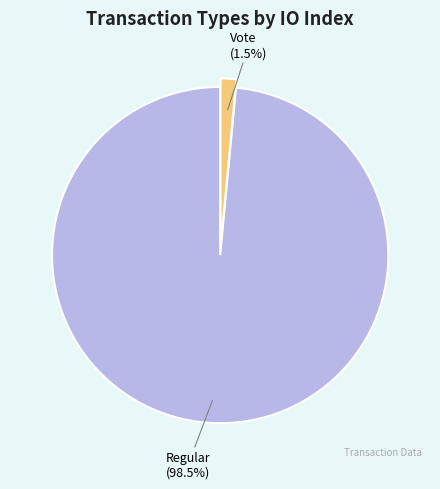

To the nearest percent, what is the difference between the largest and smallest slice percentages?

97%